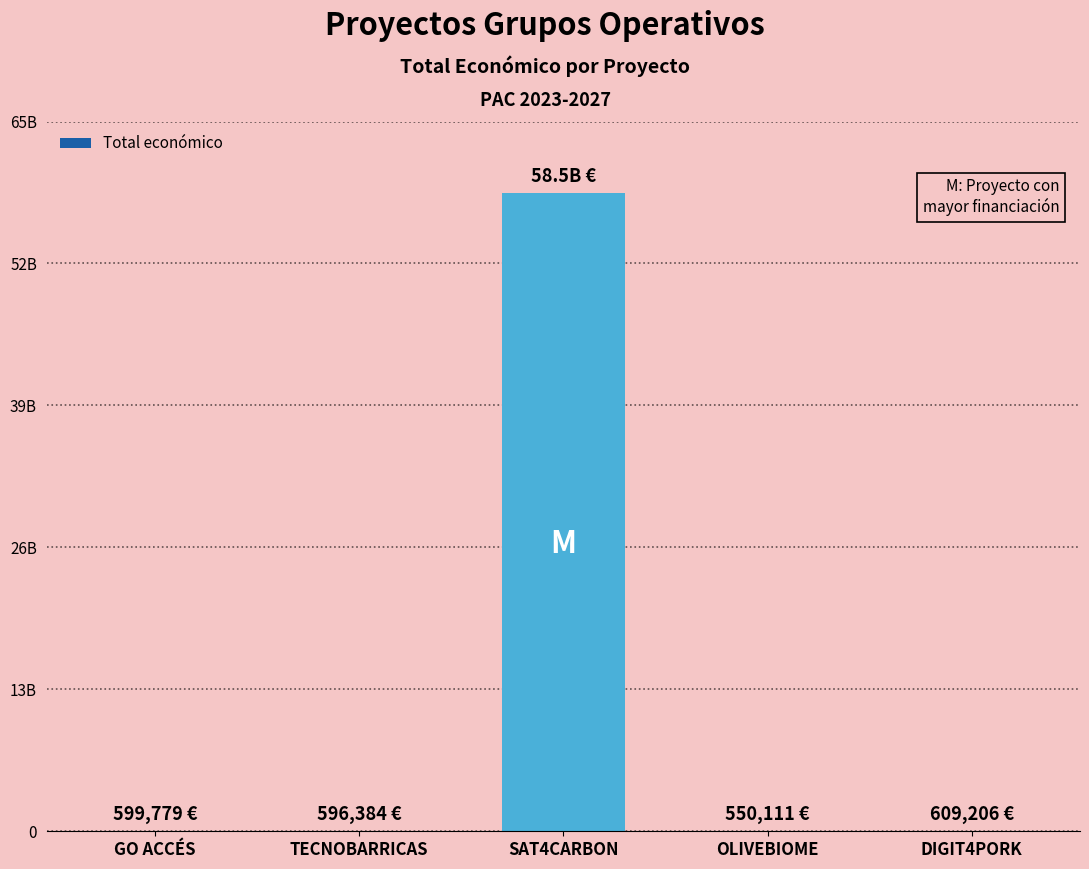

What is the change in value from TECNOBARRICAS to SAT4CARBON?

+58462345331